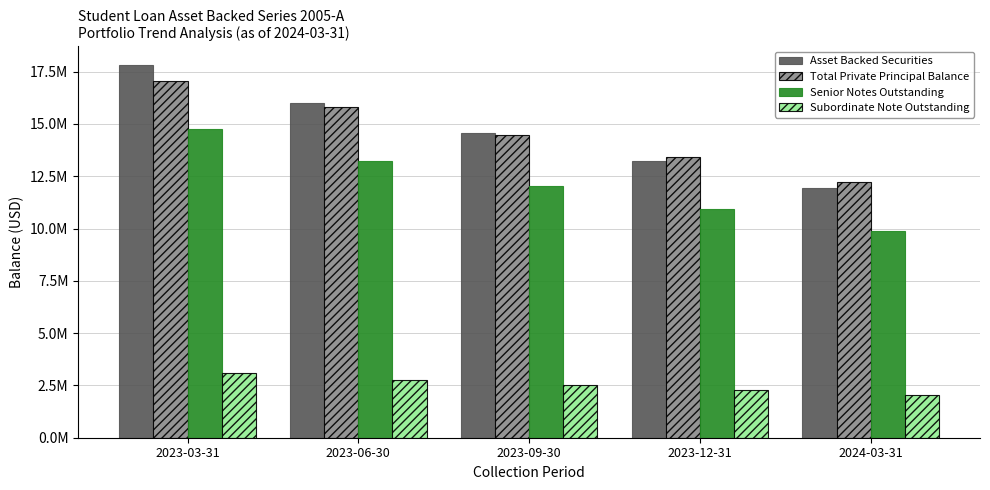

Which category has the lowest value in the Senior Notes Outstanding series?

2024-03-31